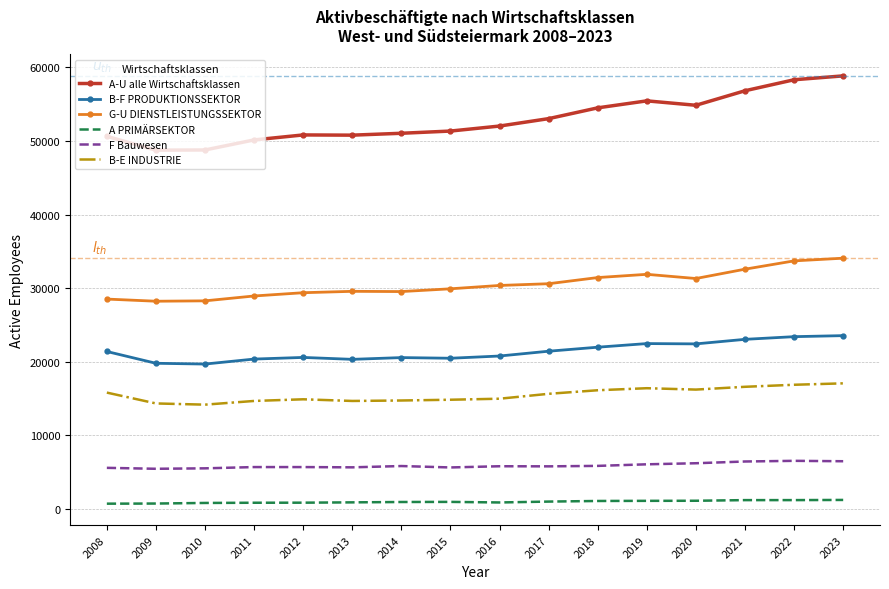

True or false: F Bauwesen has a value of 1390 at 2014.

False